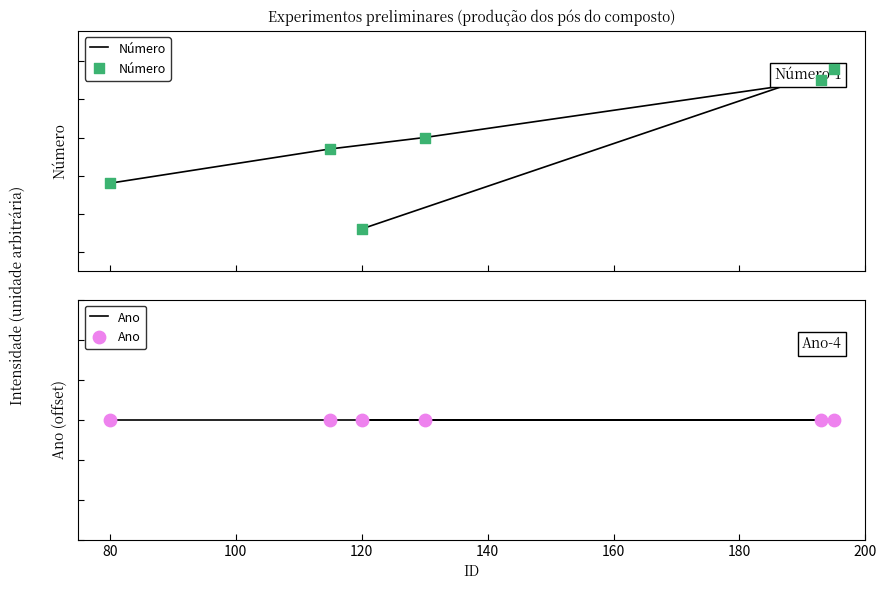

Which series has the largest Y range (max minus min)?

Número